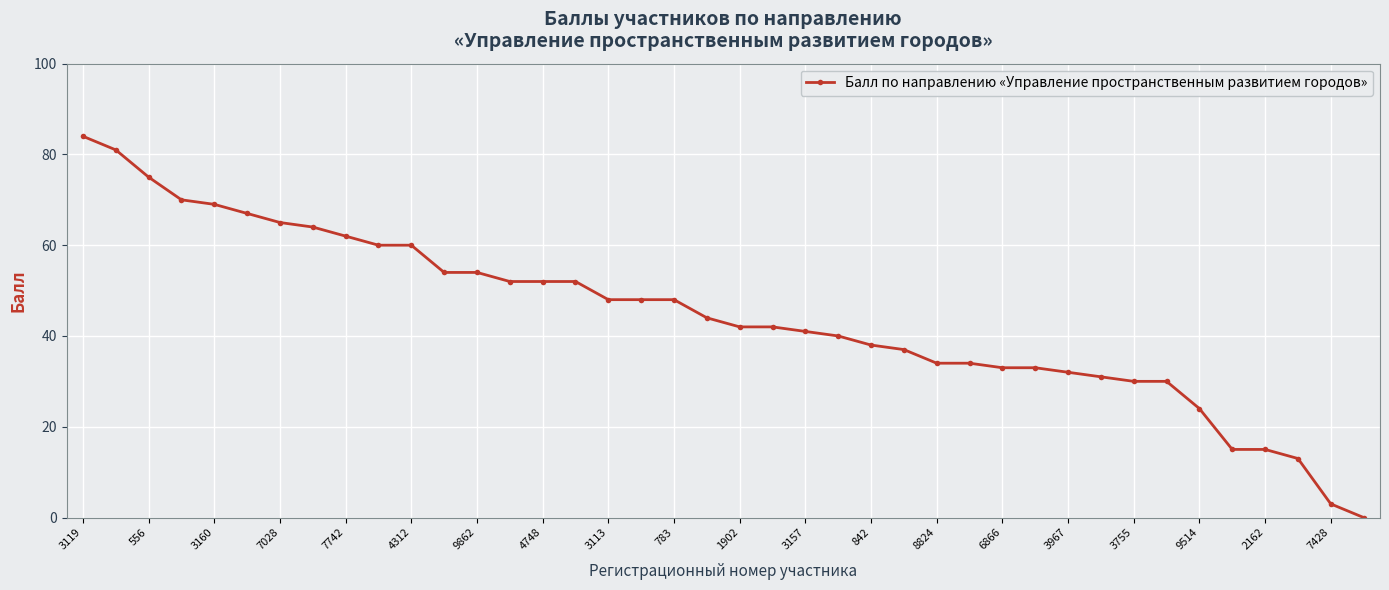

What is the difference between the maximum and second lowest values?

81